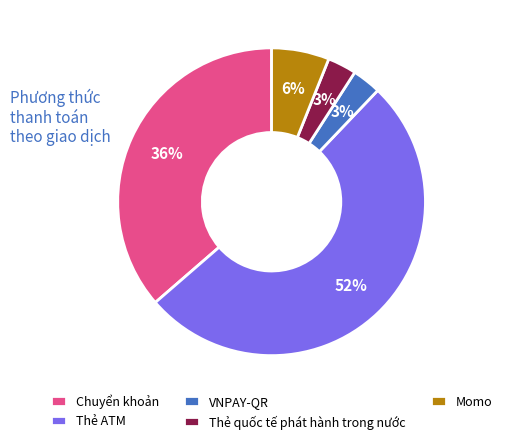

To the nearest percent, what is the average slice percentage?

20%